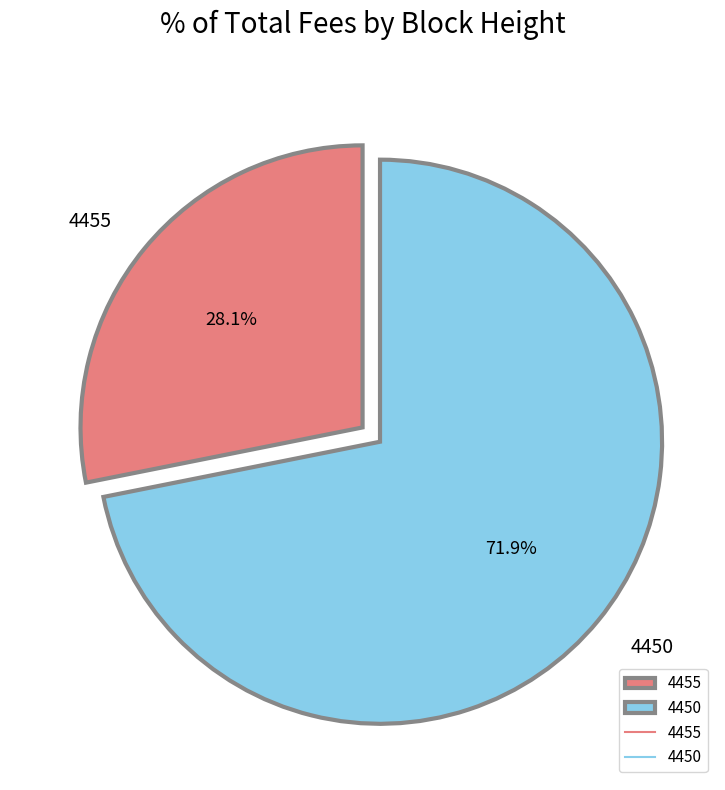

What is the largest slice in the pie chart?

4450